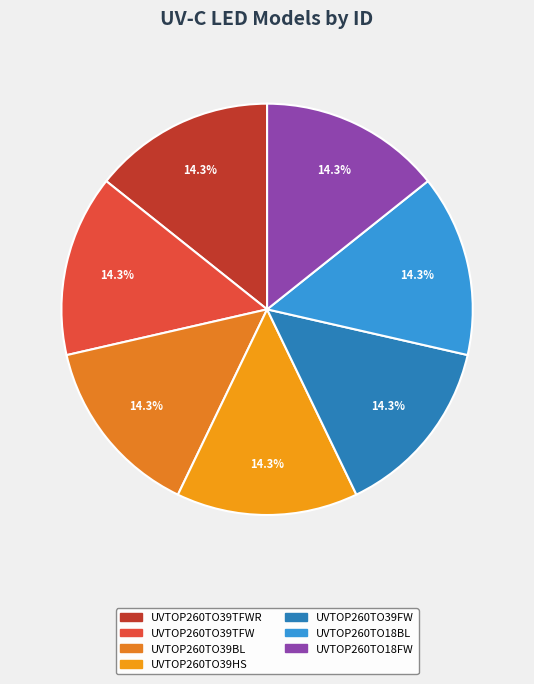

How many slices are in this pie chart?

7